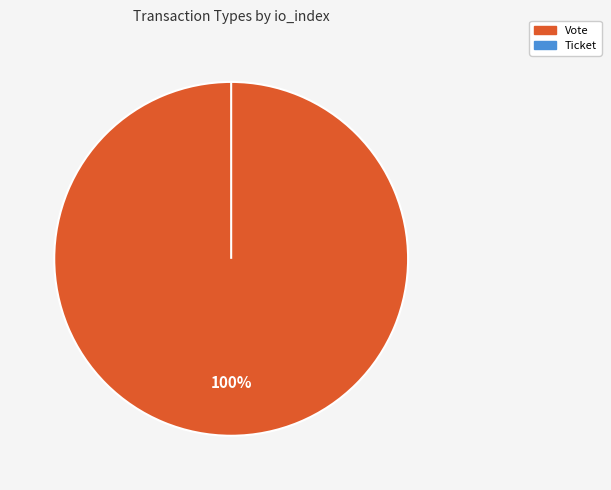

How many slices are in this pie chart?

2